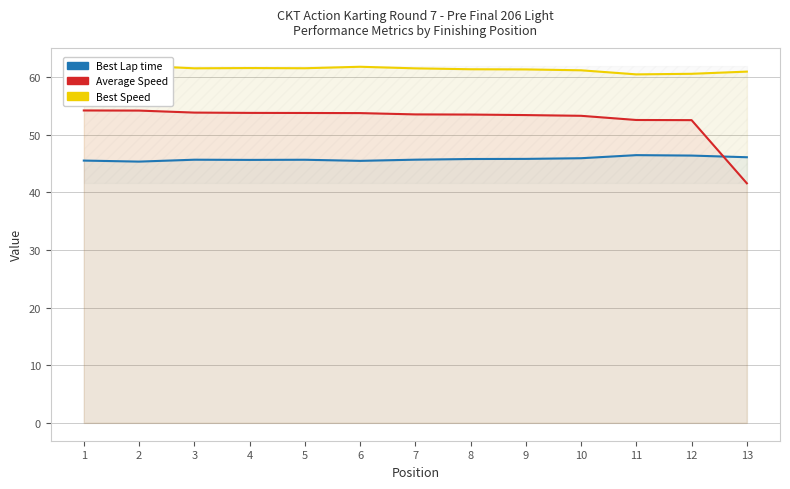

Between which two adjacent categories do Average Speed and Best Lap time first intersect?

12 and 13